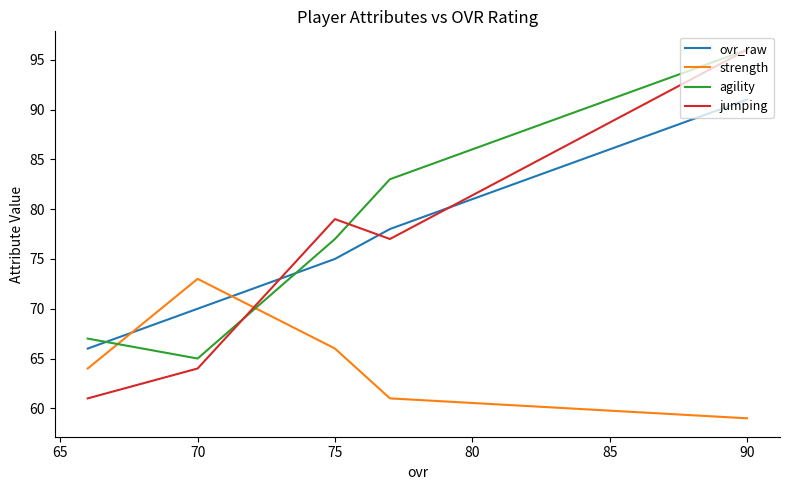

Is this an area chart (filled region under the line)?

No